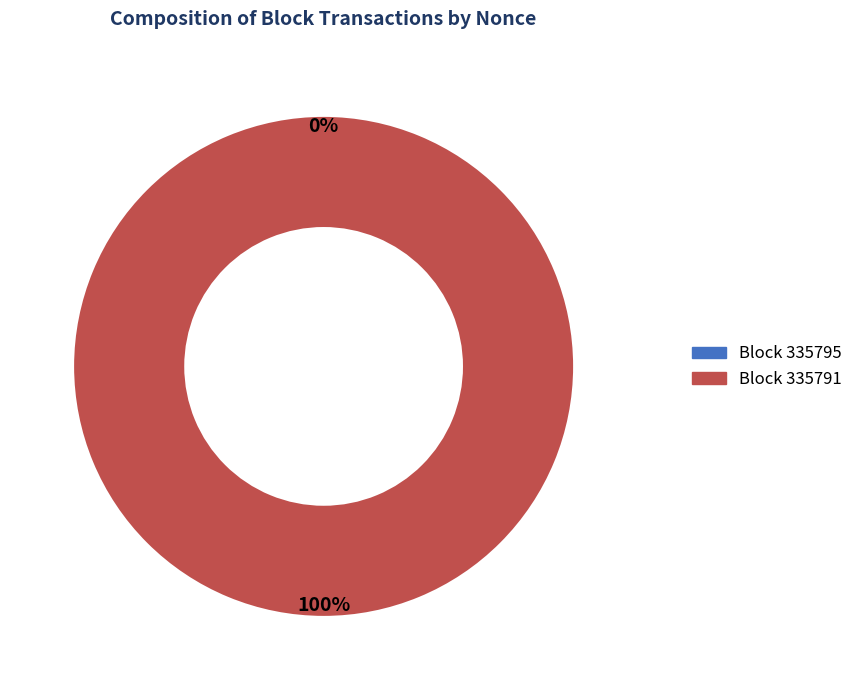

The 335795 slice represents 14% of the pie. True or false?

False